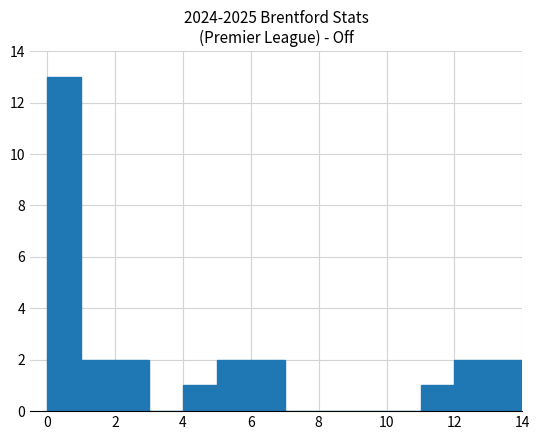

How tall is the bar that spans 12 to 13 on the x-axis? The values are not printed on the chart, so give them approximately, as read against the axis.

2